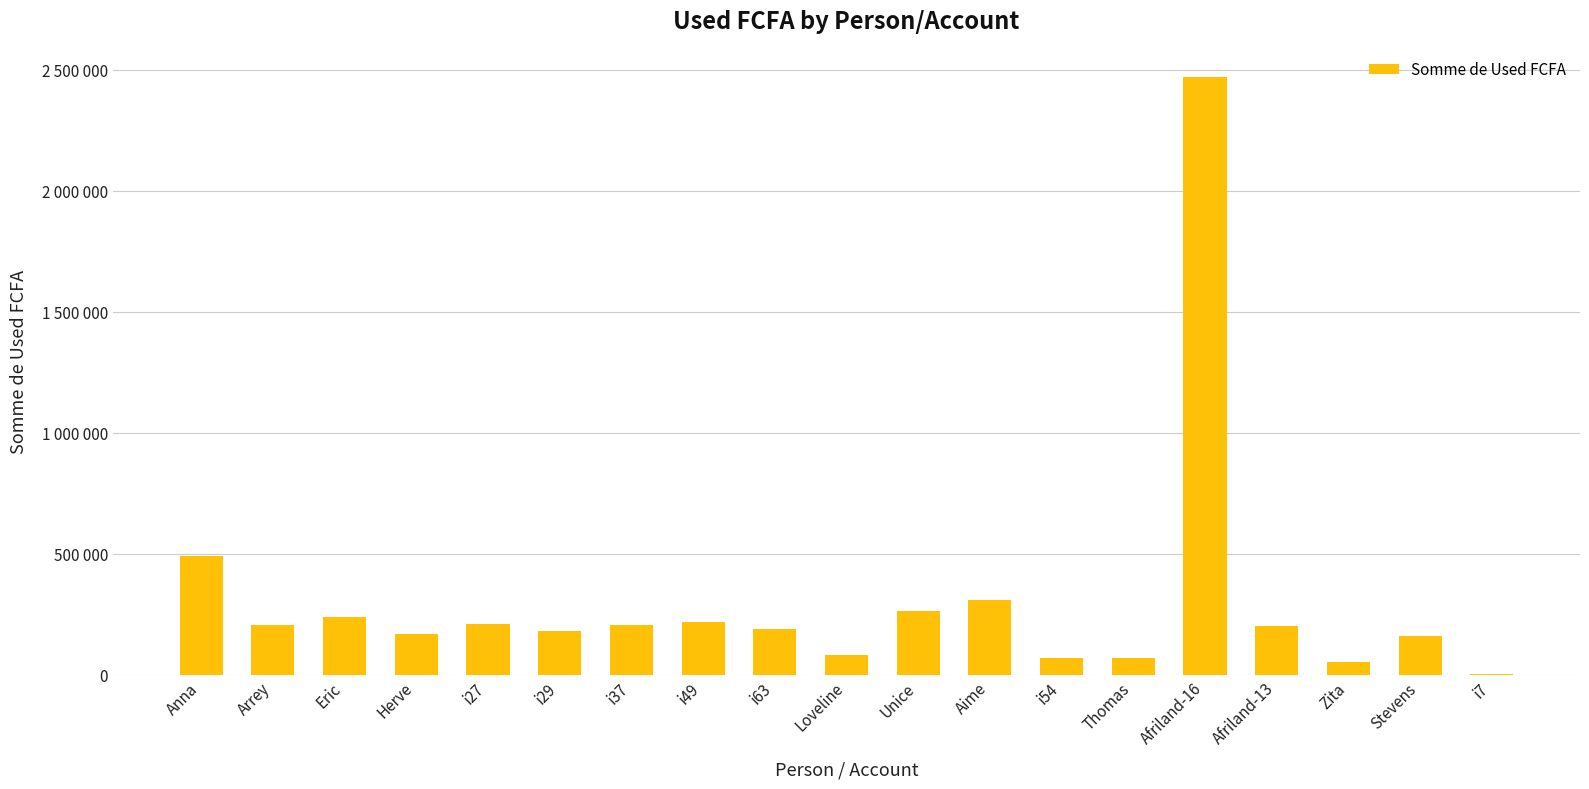

What value does the data have at i63?

187500